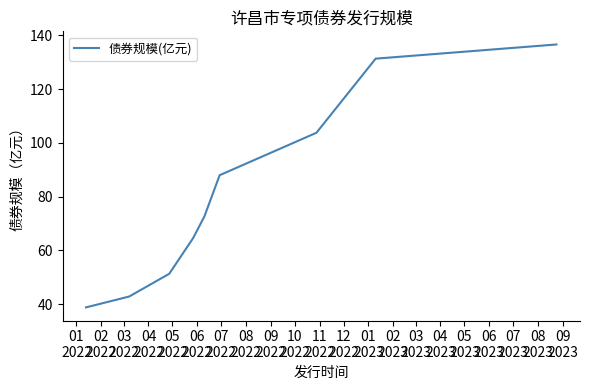

What is the minimum value shown in the chart?

38.8